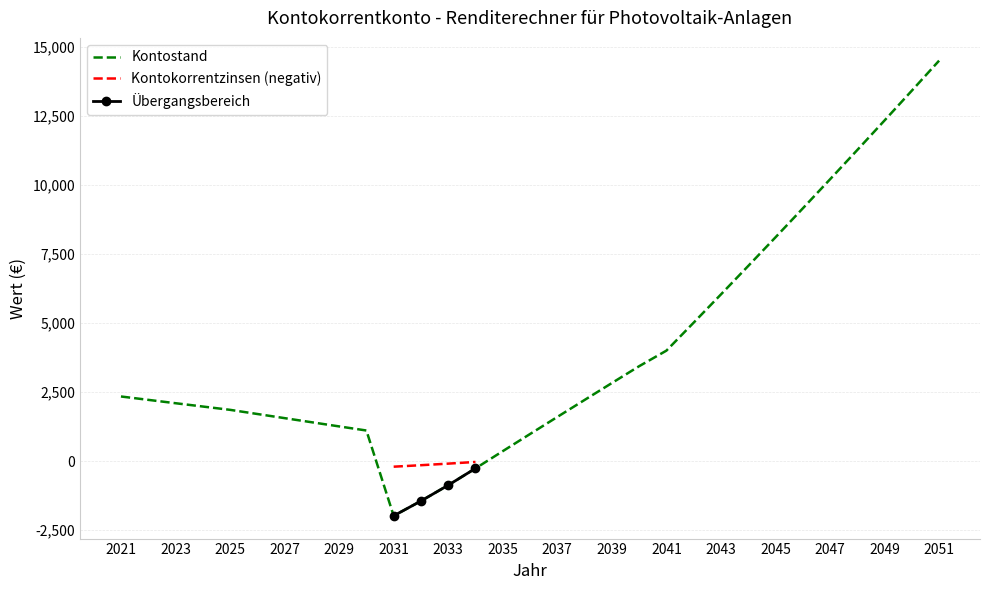

At which category does the chart reach its minimum across all series?

2031